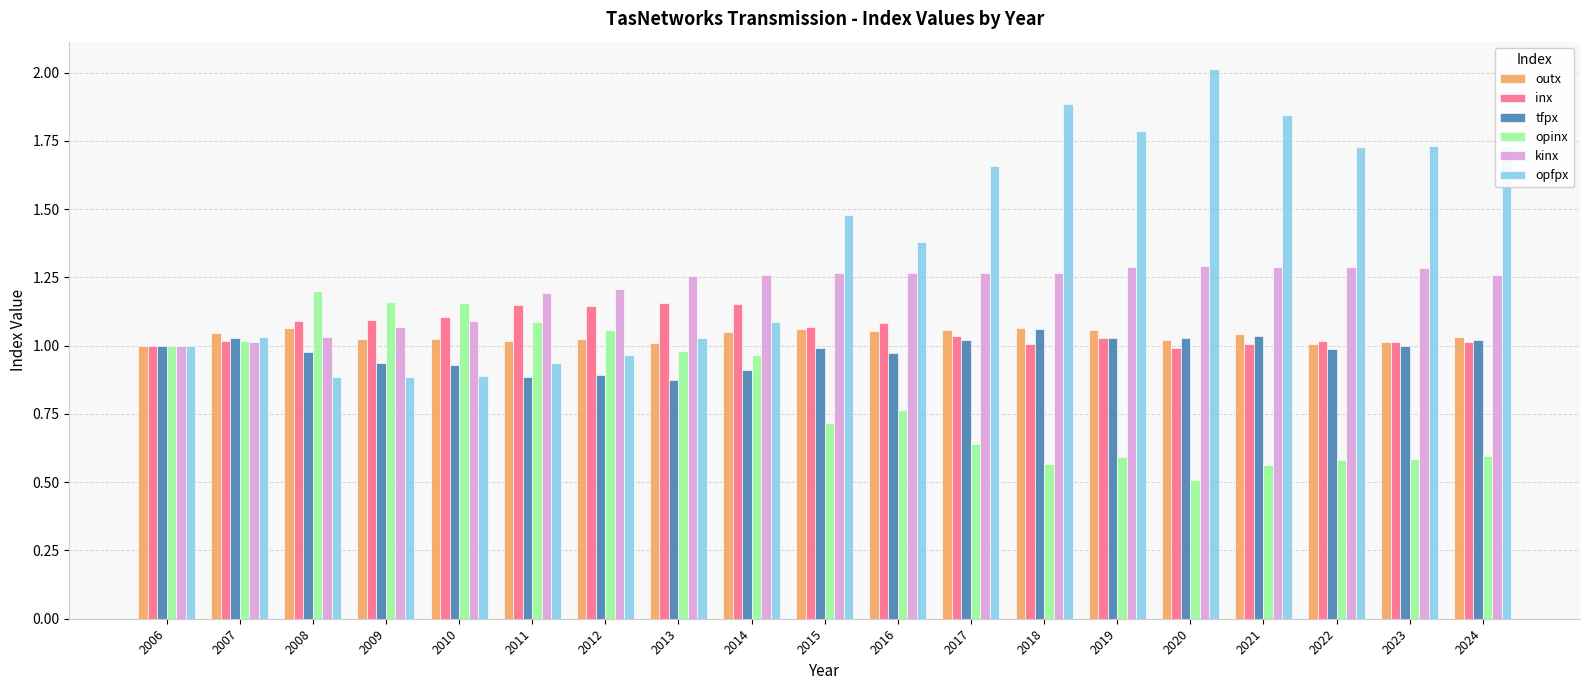

Is it true that tfpx equals 1.0 at 2023?

True